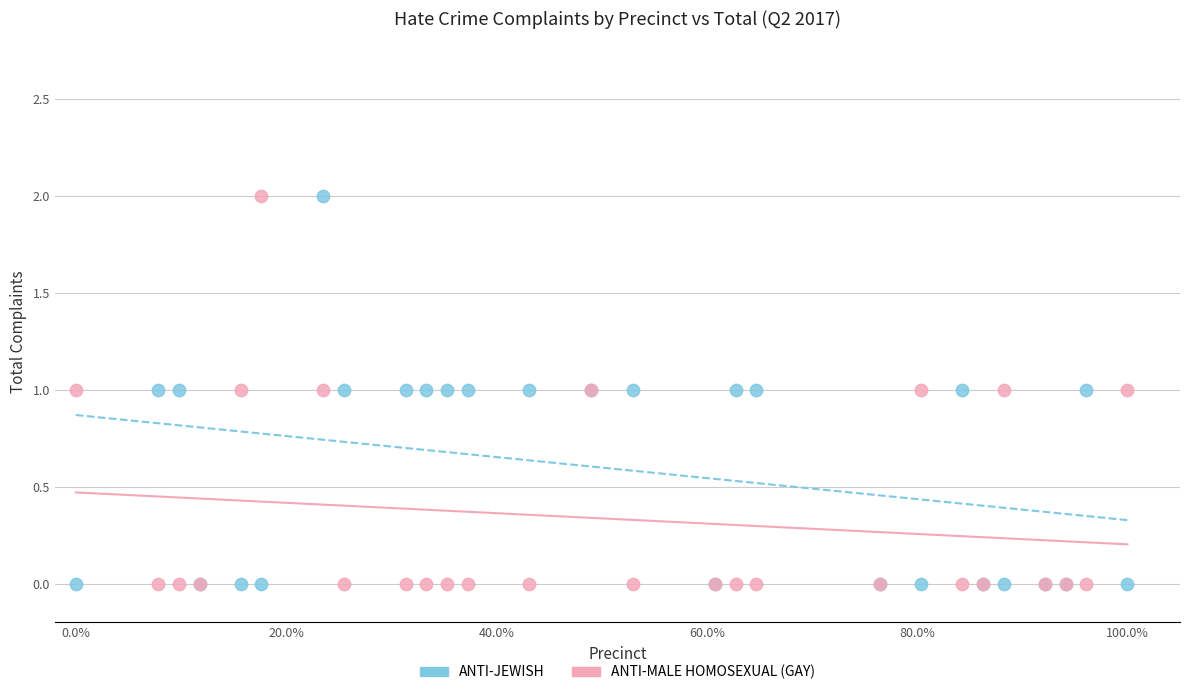

What are all the series names shown in the legend?

ANTI-JEWISH, ANTI-MALE HOMOSEXUAL (GAY)